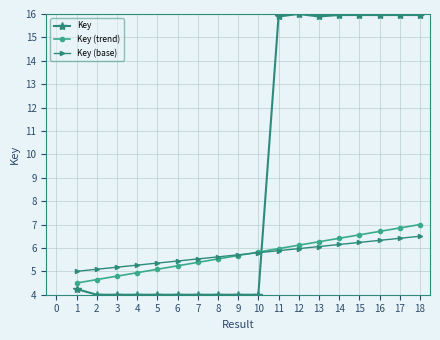

Is the value of Key at 16 greater than the value of Key (base) at 2?

Yes